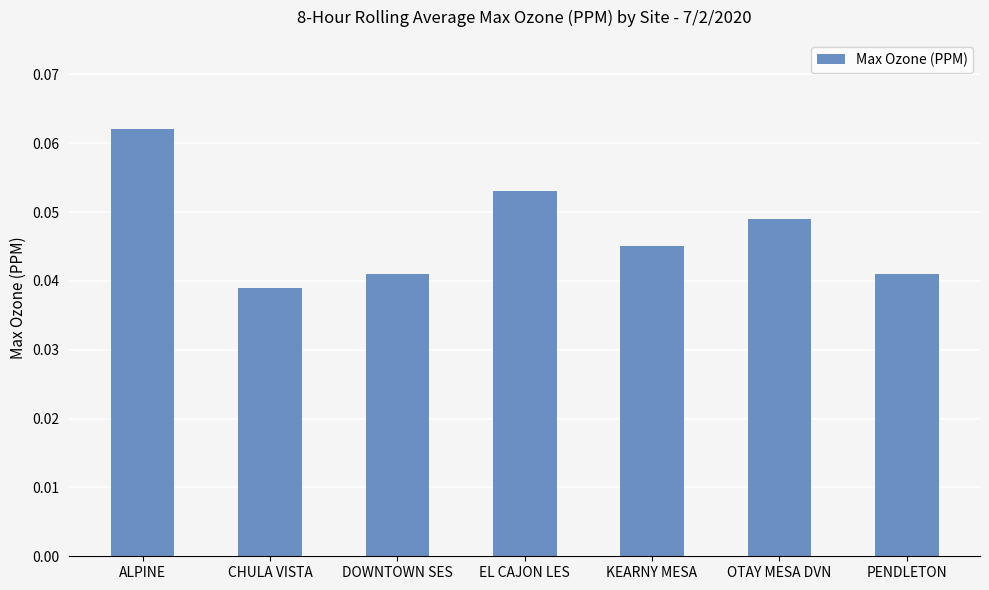

Are the bars horizontal?

No